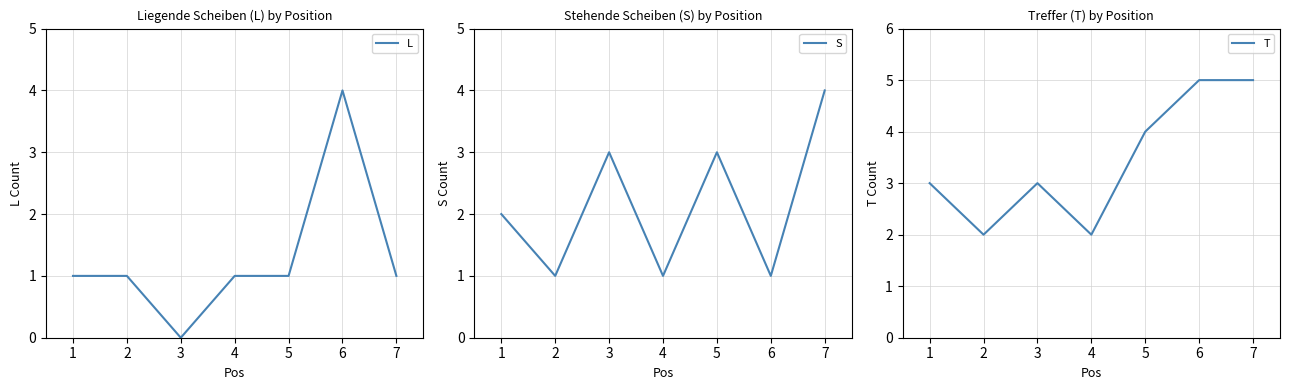

Reading left to right, transcribe all the data shown in this chart.

L: 1	1	0	1	1	4	1
S: 2	1	3	1	3	1	4
T: 3	2	3	2	4	5	5